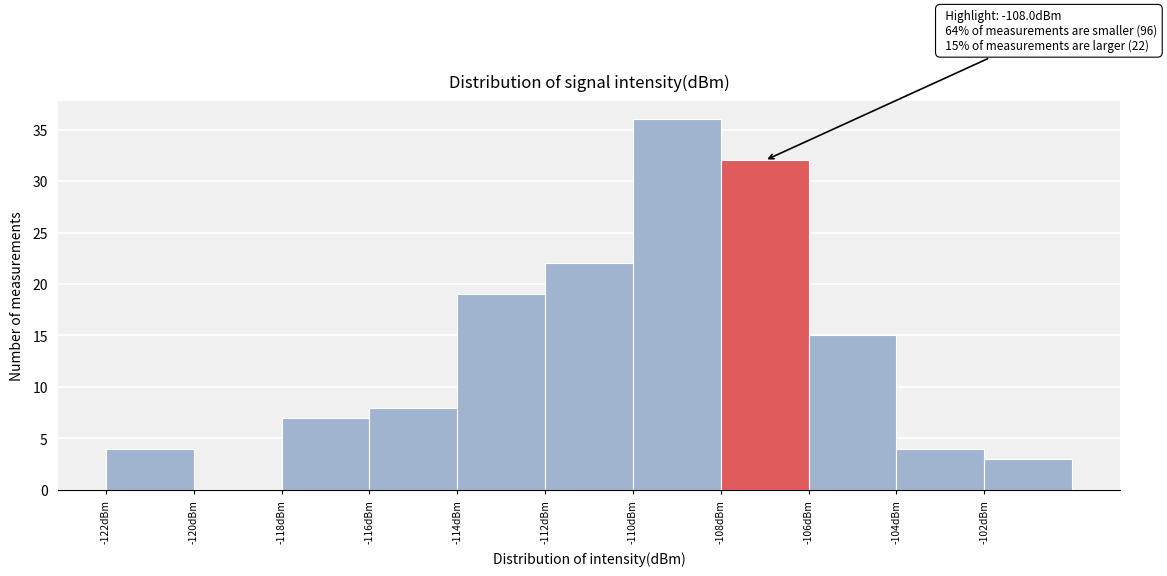

Which range on the x-axis has the tallest bar?

-110 to -108